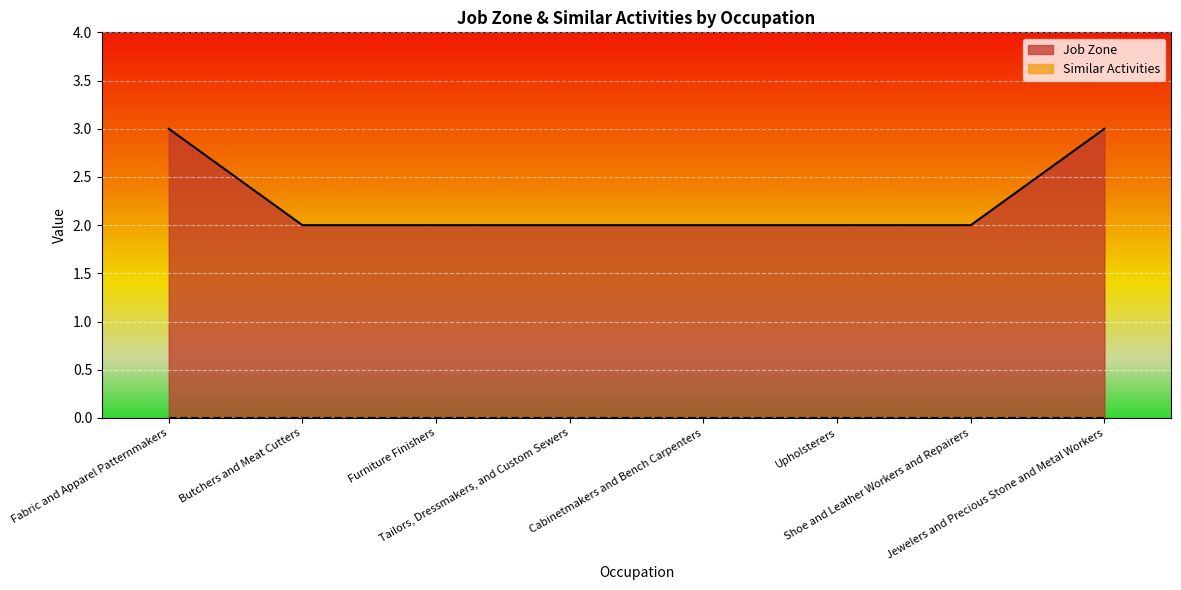

Count the number of categories in the chart.

8